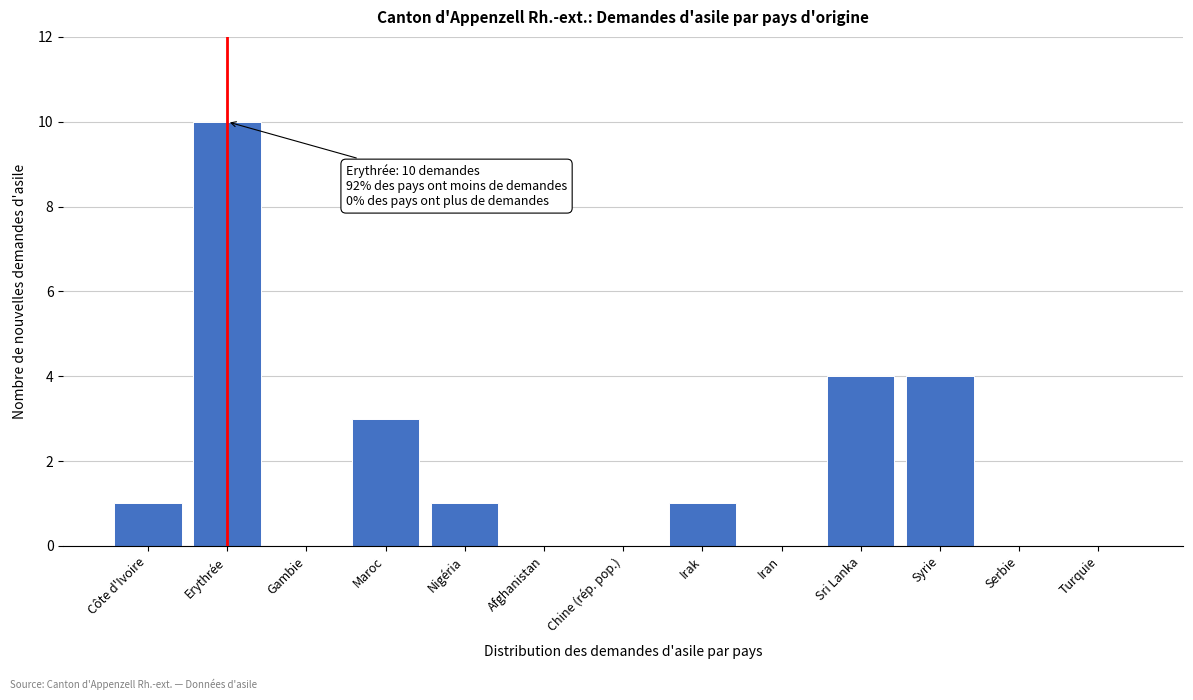

Reading left to right, extract all data points from this chart.

Côte d'Ivoire=1	Erythrée=10	Gambie=0	Maroc=3	Nigéria=1	Afghanistan=0	Chine (rép. pop.)=0	Irak=1	Iran=0	Sri Lanka=4	Syrie=4	Serbie=0	Turquie=0